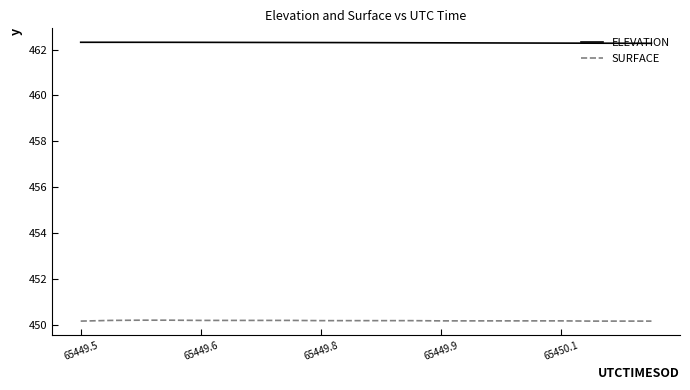

Which series has the largest total across all categories?

ELEVATION